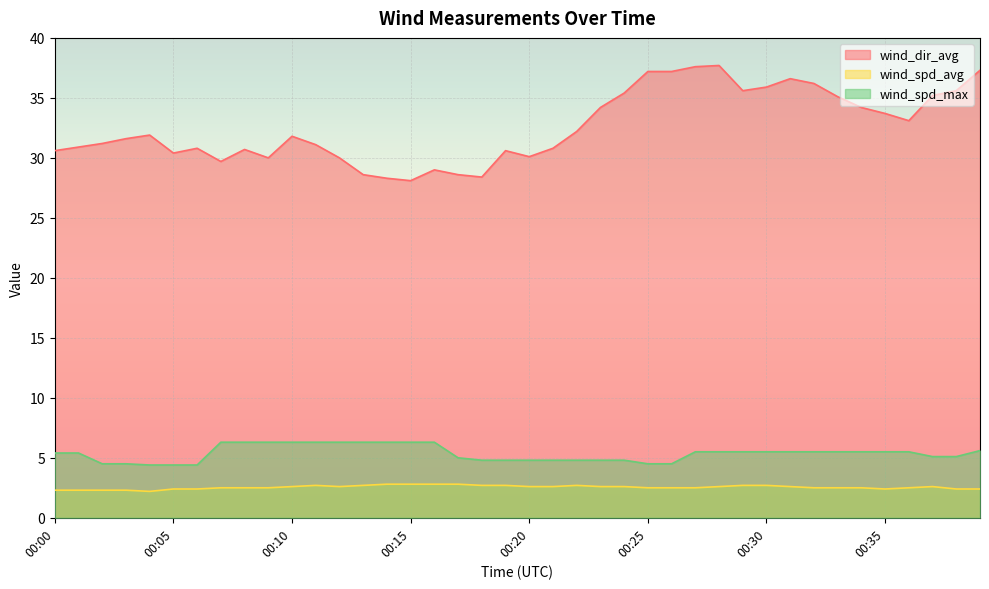

Reading left to right, extract all data points from this chart.

wind_dir_avg: 30.6	30.9	31.2	31.6	31.9	30.4	30.8	29.7	30.7	30.0	31.8	31.1	30.0	28.6	28.3	28.1	29.0	28.6	28.4	30.6	30.1	30.8	32.2	34.2	35.4	37.2	37.2	37.6	37.7	35.6	35.9	36.6	36.2	35.1	34.2	33.7	33.1	35.2	35.6	37.3
wind_spd_avg: 2.3	2.3	2.3	2.3	2.2	2.4	2.4	2.5	2.5	2.5	2.6	2.7	2.6	2.7	2.8	2.8	2.8	2.8	2.7	2.7	2.6	2.6	2.7	2.6	2.6	2.5	2.5	2.5	2.6	2.7	2.7	2.6	2.5	2.5	2.5	2.4	2.5	2.6	2.4	2.4
wind_spd_max: 5.4	5.4	4.5	4.5	4.4	4.4	4.4	6.3	6.3	6.3	6.3	6.3	6.3	6.3	6.3	6.3	6.3	5.0	4.8	4.8	4.8	4.8	4.8	4.8	4.8	4.5	4.5	5.5	5.5	5.5	5.5	5.5	5.5	5.5	5.5	5.5	5.5	5.1	5.1	5.6